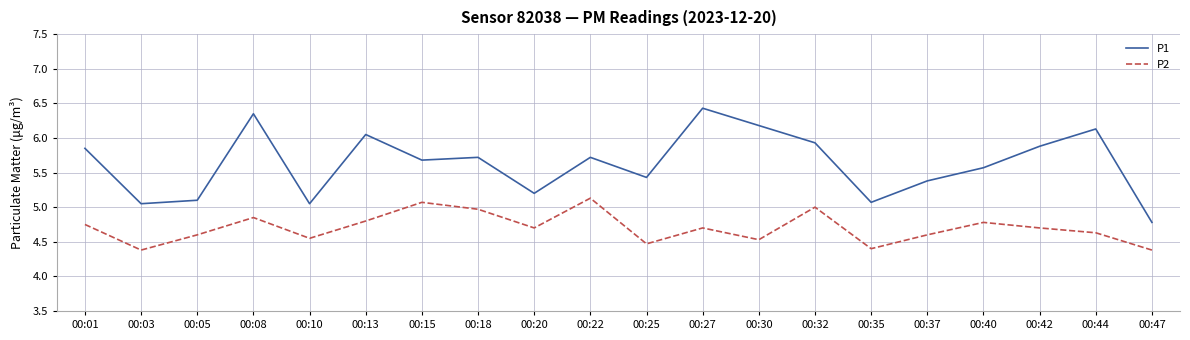

True or false: P2 and P1 cross at least once.

False